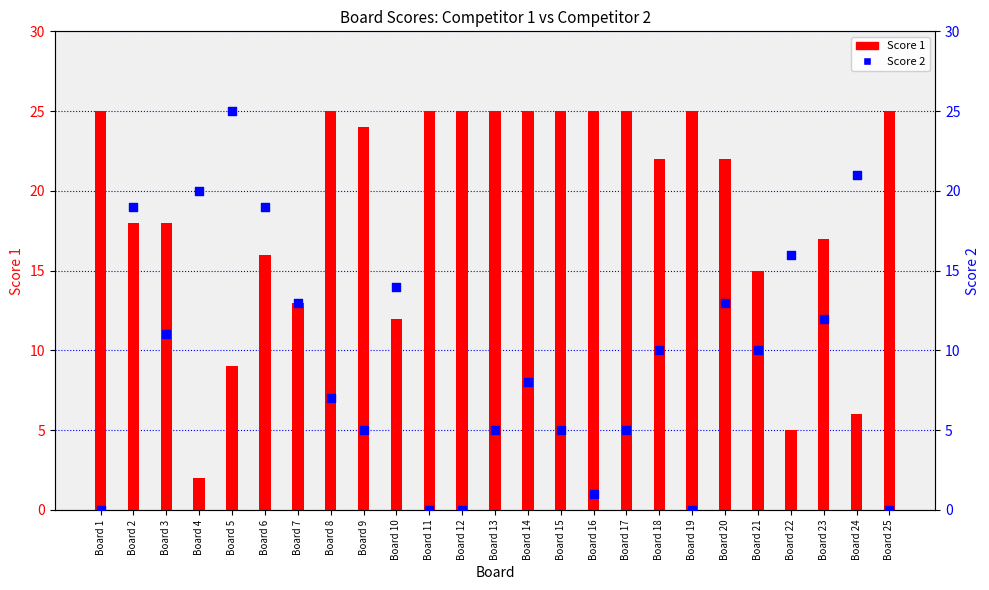

Which series contains the lowest Y value?

Score 2